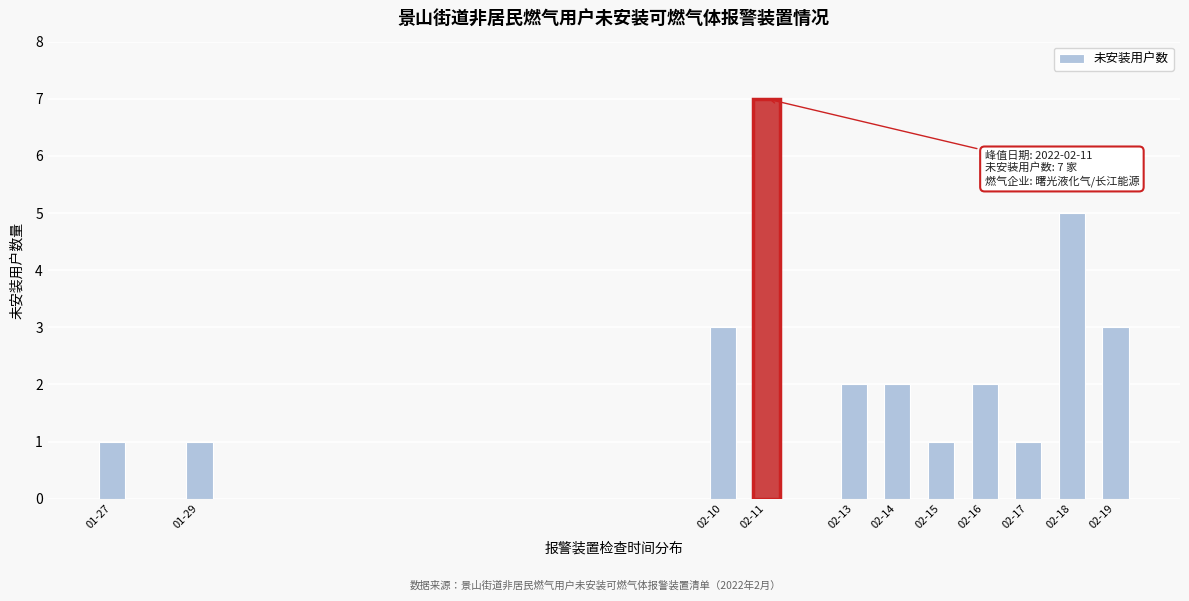

Reading left to right, extract all data points from this chart.

01-27=1	01-29=1	02-10=3	02-11=7	02-13=2	02-14=2	02-15=1	02-16=2	02-17=1	02-18=5	02-19=3